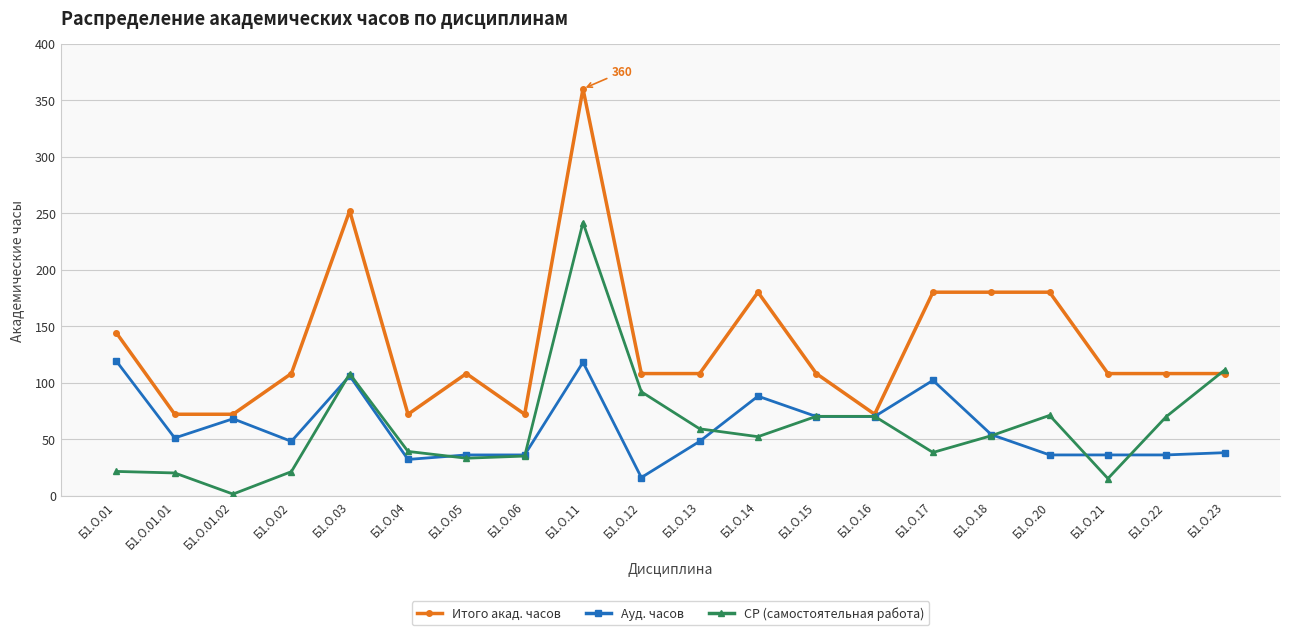

Rank the series by their maximum value, from highest to lowest.

Итого акад. часов, СР (самостоятельная работа), Ауд. часов